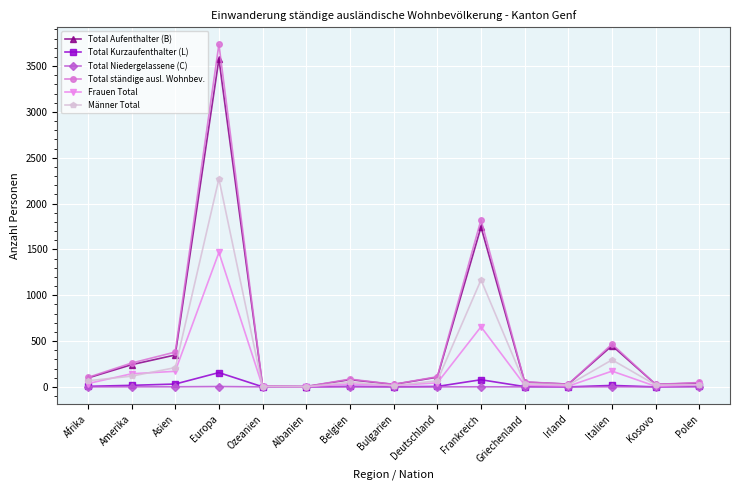

What is the greatest value displayed?

3737